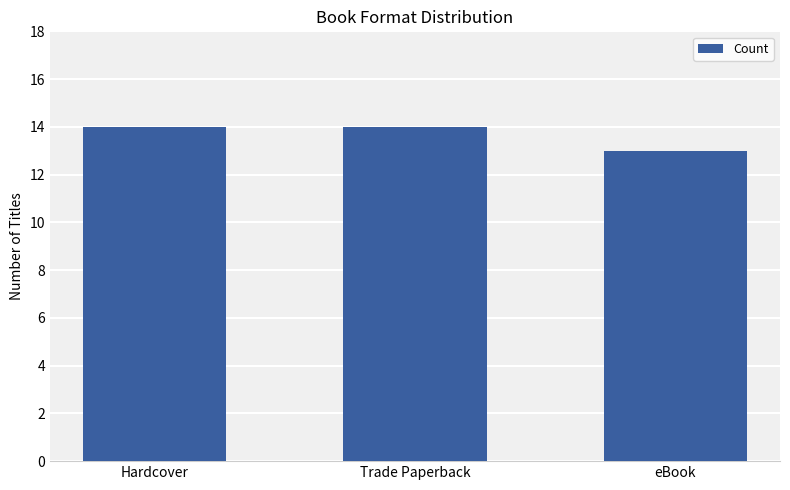

True or false: the data shows 8 at Trade Paperback.

False